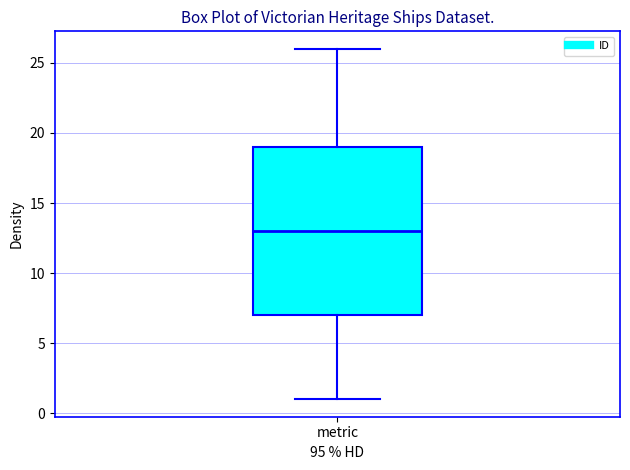

Where does the lower whisker of the box for metric end on the y-axis? The values are not printed on the chart, so give them approximately, as read against the axis.

1